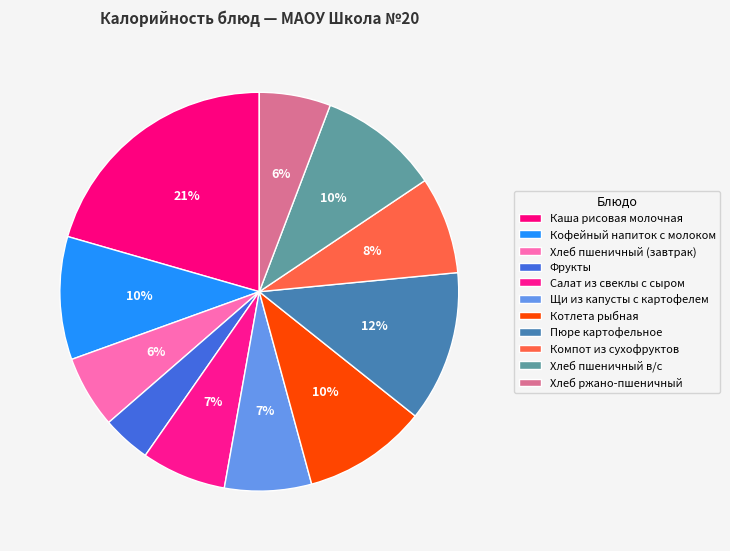

Is it true that Котлета рыбная is 22% of the pie?

False